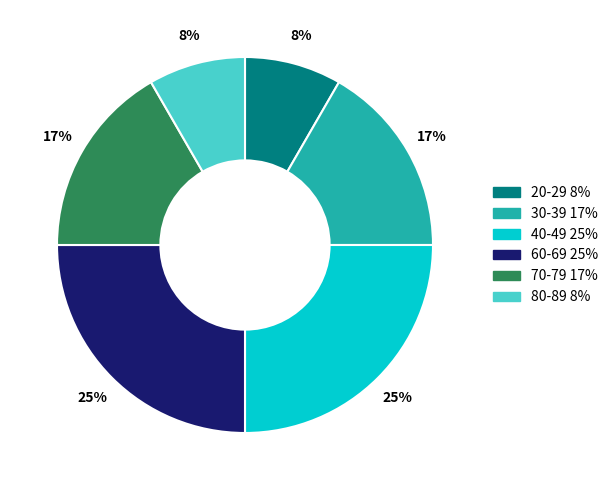

Is the sum of 20-29 and 70-79 greater than half?

No